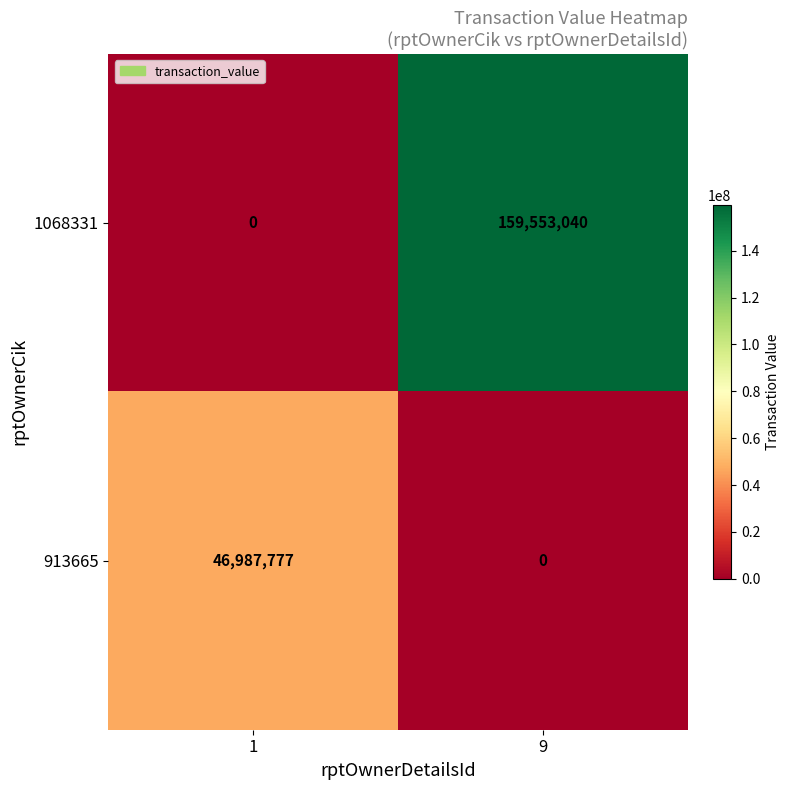

True or false: 913665 has a value of 14398746 at 9.

False